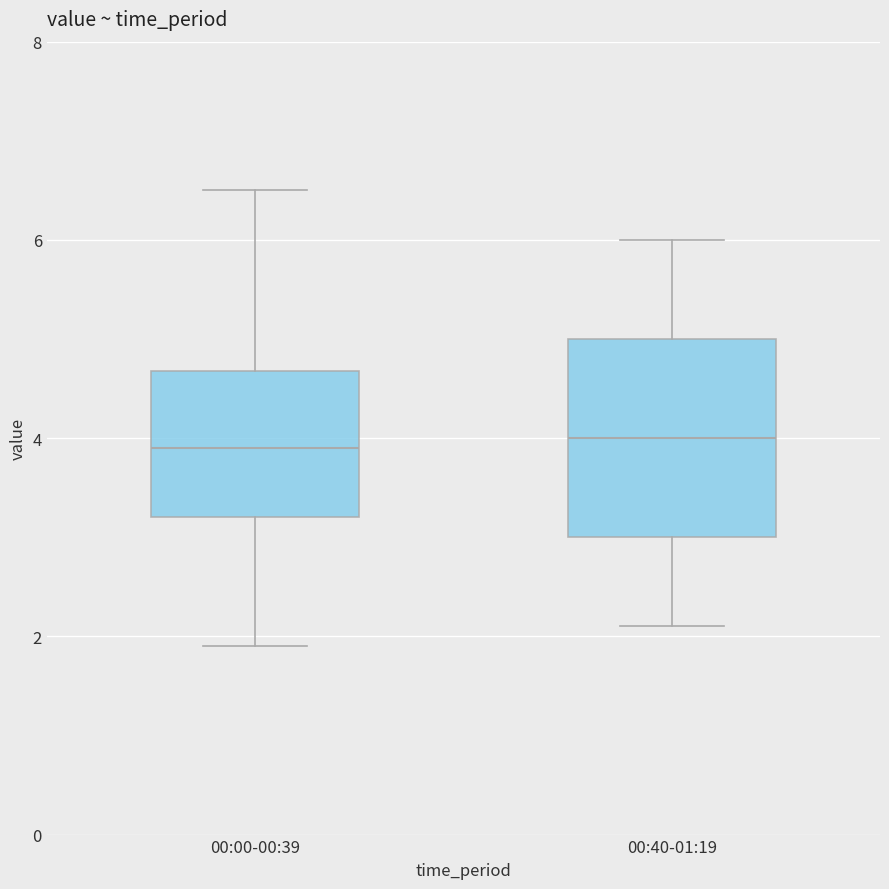

Where does the upper whisker of the box for 00:40-01:19 end on the y-axis? The values are not printed on the chart, so give them approximately, as read against the axis.

6.0